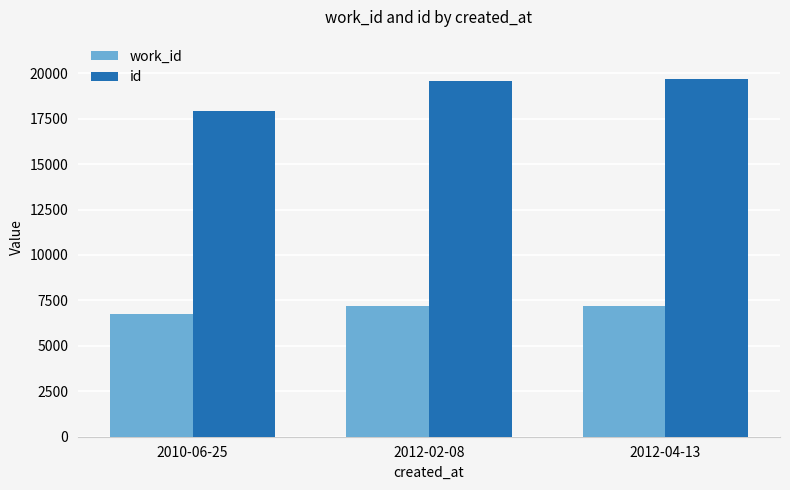

What is the total value across all series at 2010-06-25?

24635